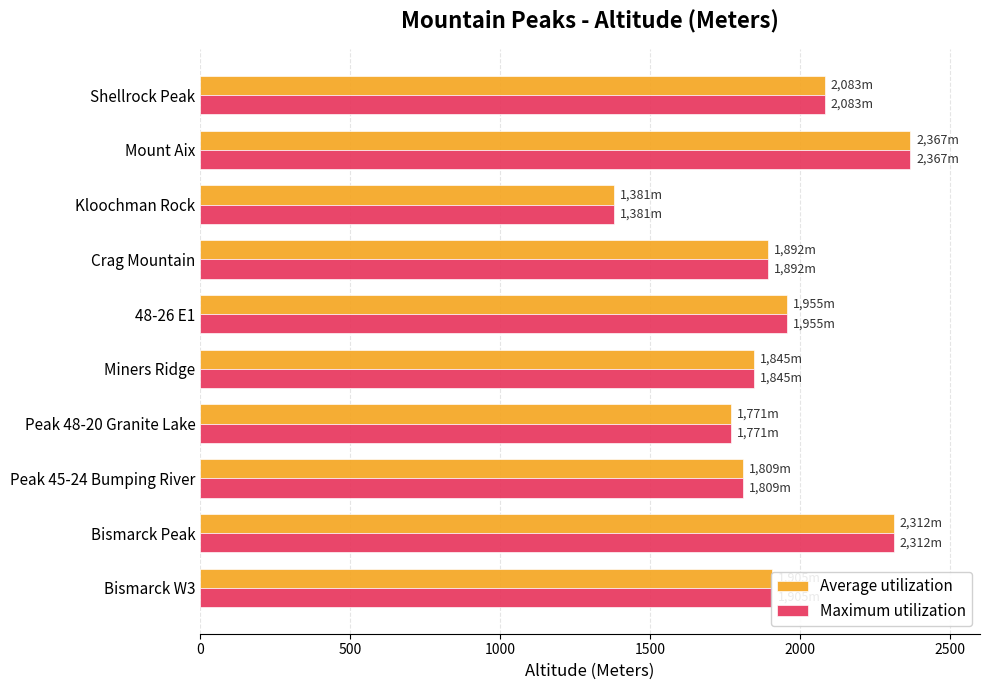

What is the total value across all series at Peak 45-24 Bumping River?

3618